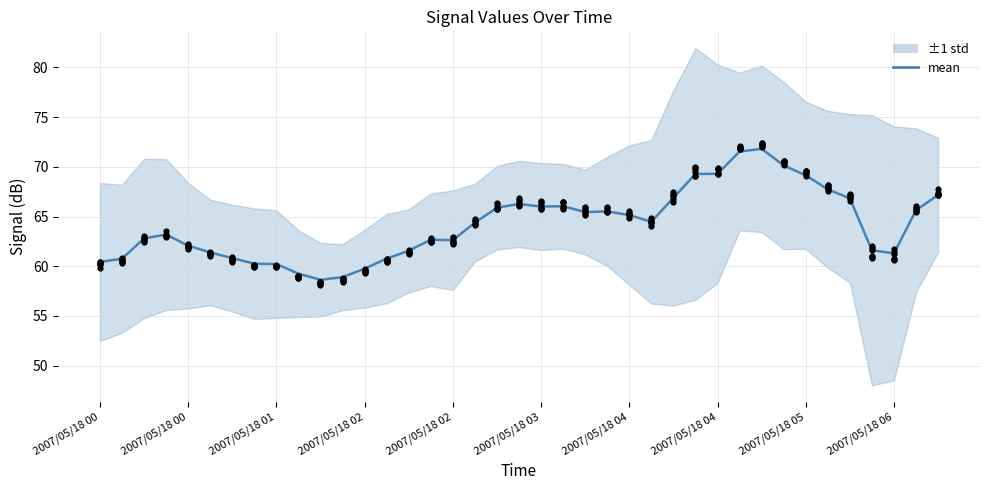

What is the ratio of the value at 17 to the value at 22?

1.0